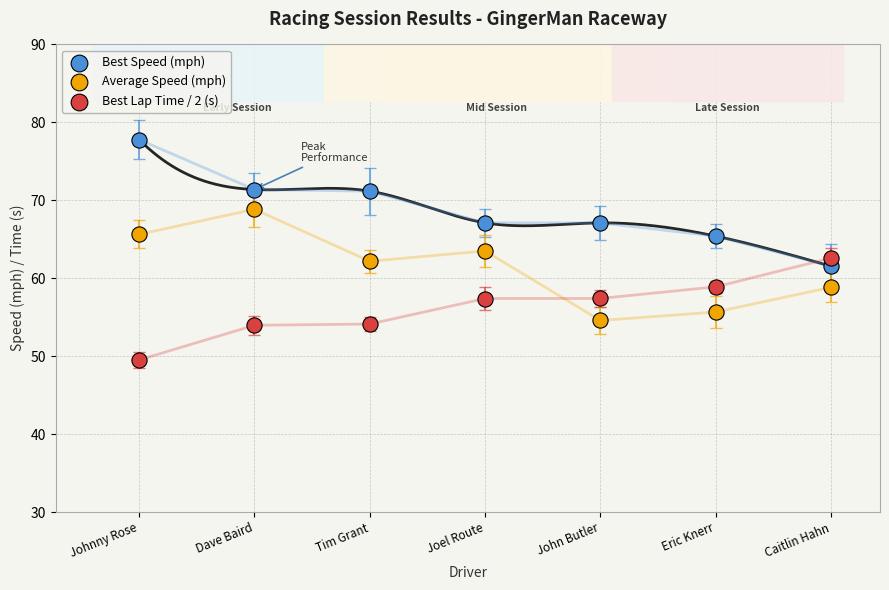

Which series reaches the minimum Y coordinate?

Best Lap Time / 2 (s)